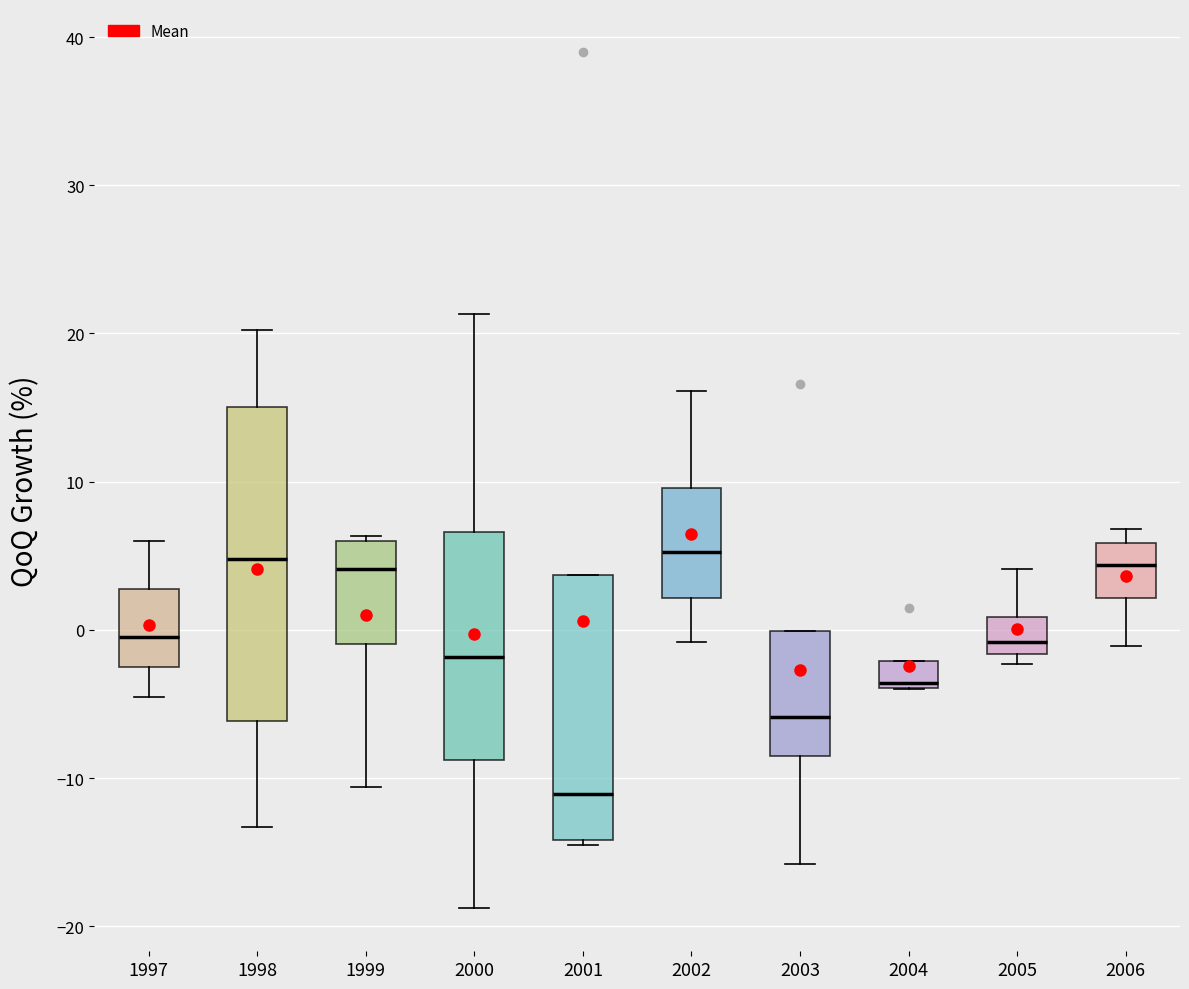

Which box is the tallest, from its lower edge to its upper edge?

1998